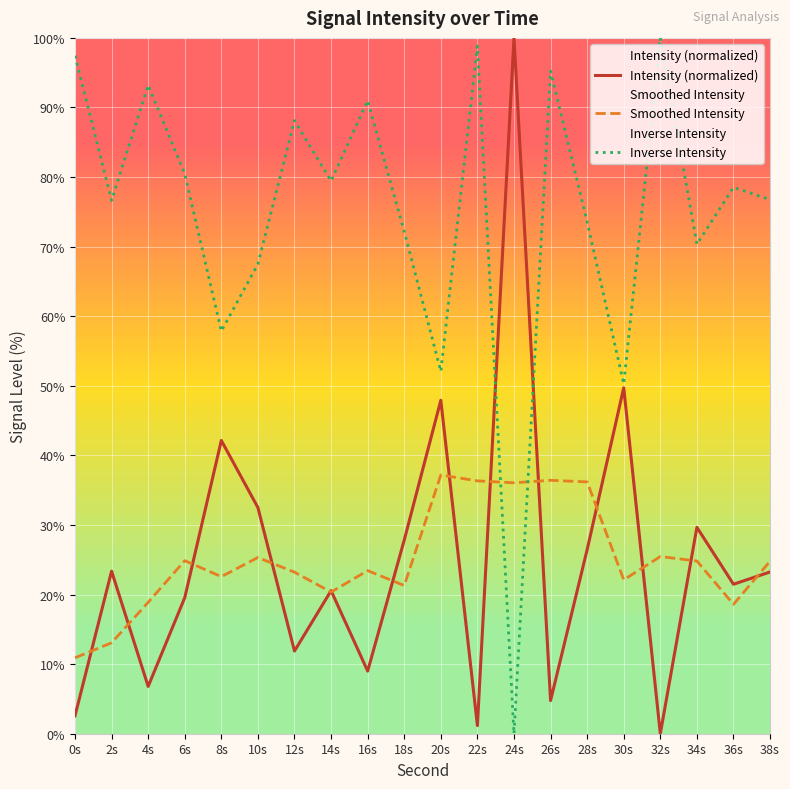

In Smoothed Intensity, how many points are higher than both neighbors (excluding endpoints)?

6